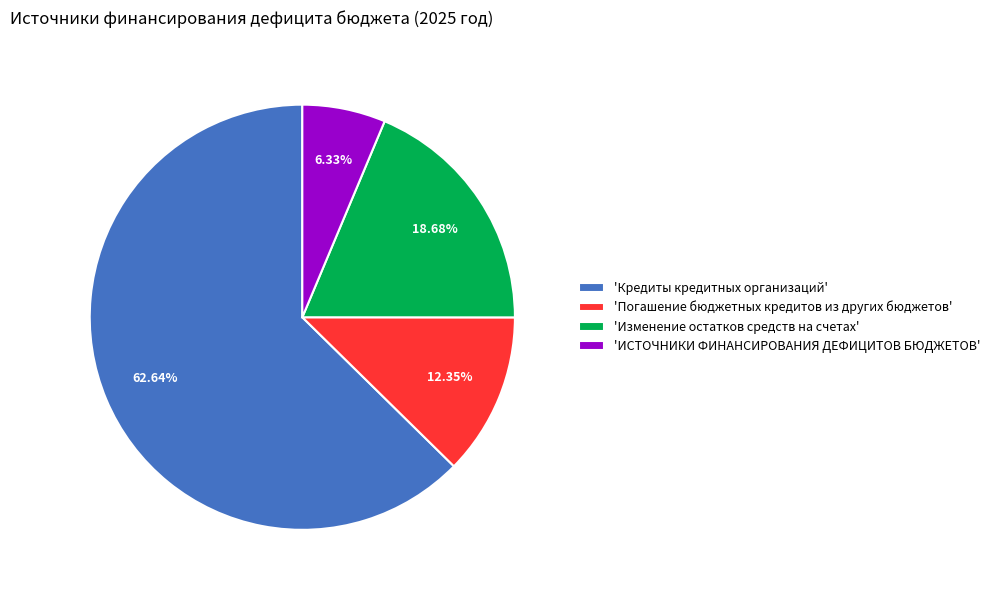

Combined, do 'ИСТОЧНИКИ ФИНАНСИРОВАНИЯ ДЕФИЦИТОВ БЮДЖЕТОВ' and 'Погашение бюджетных кредитов из других бюджетов' account for over 50%?

No